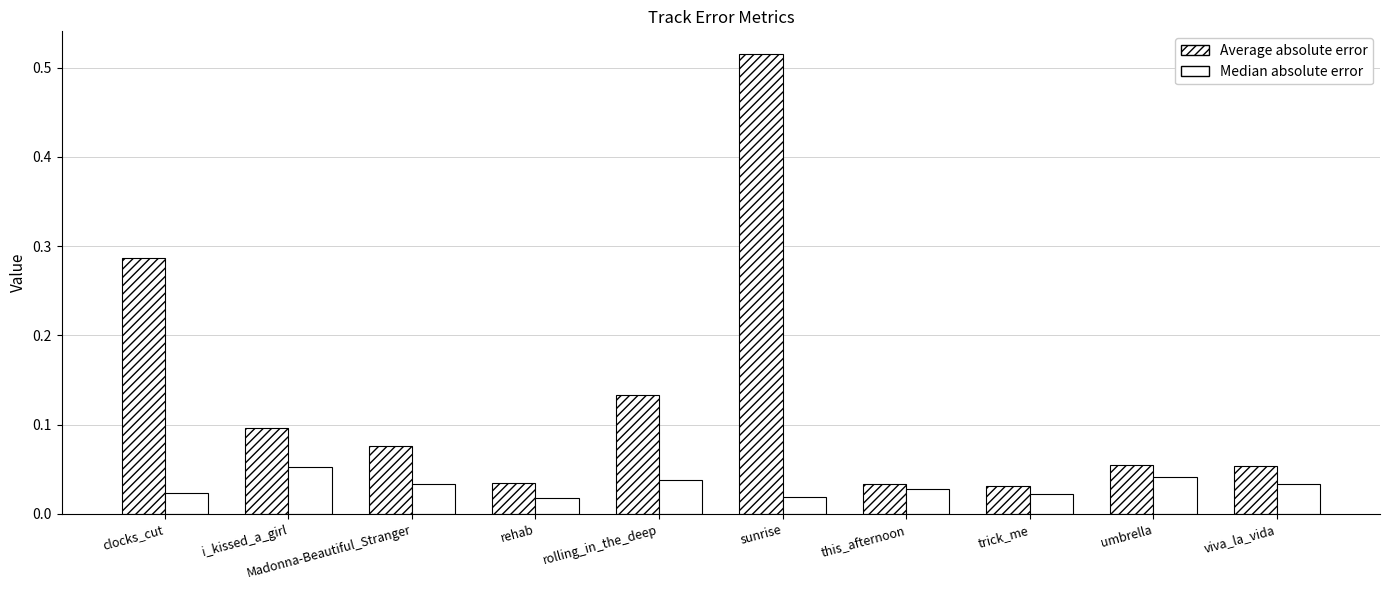

Where is Average absolute error nearest to the value 0?

trick_me